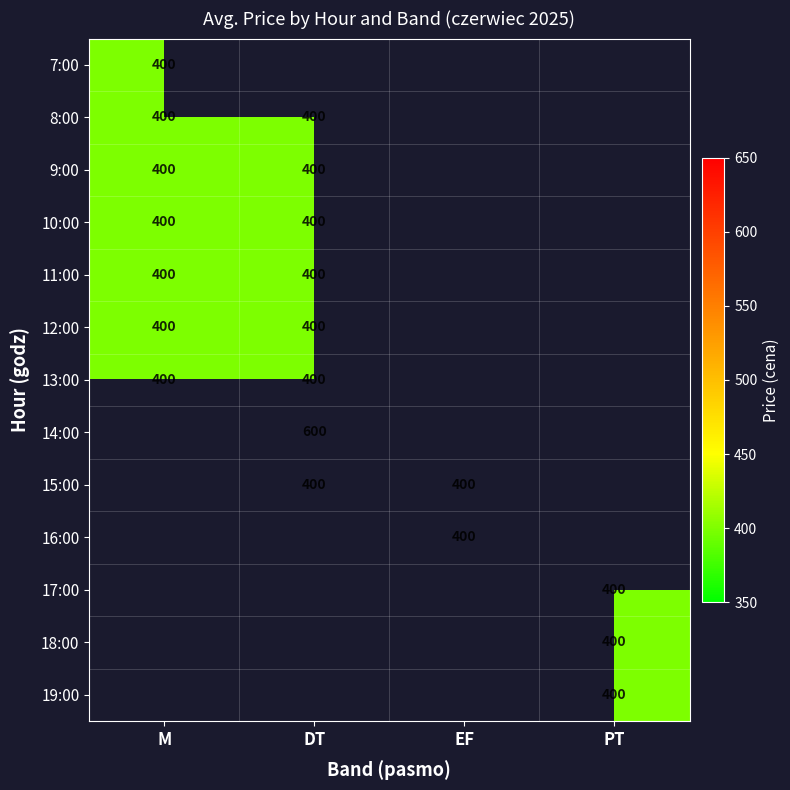

Between DT and EF, which is larger?

DT